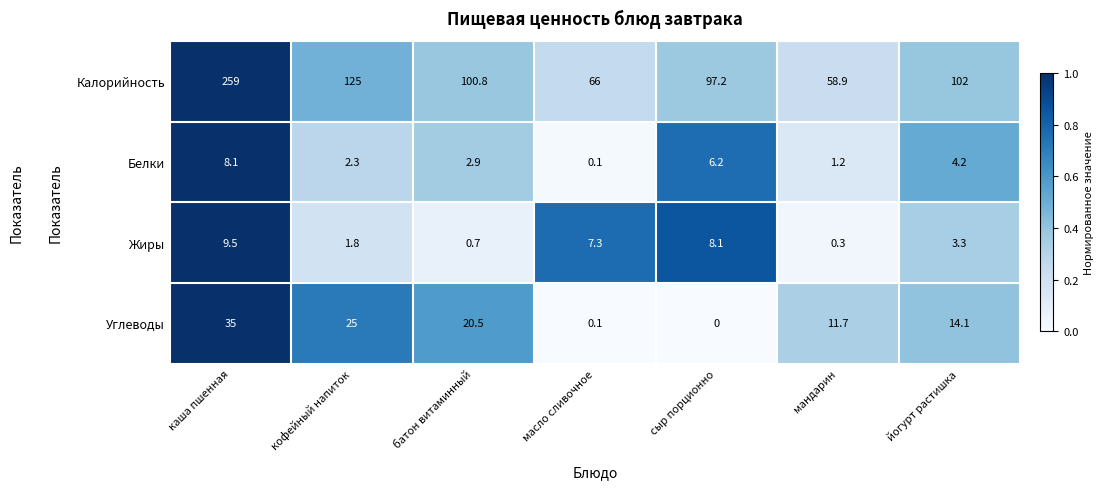

Is it true that Калорийность equals 102.0 at йогурт растишка?

True